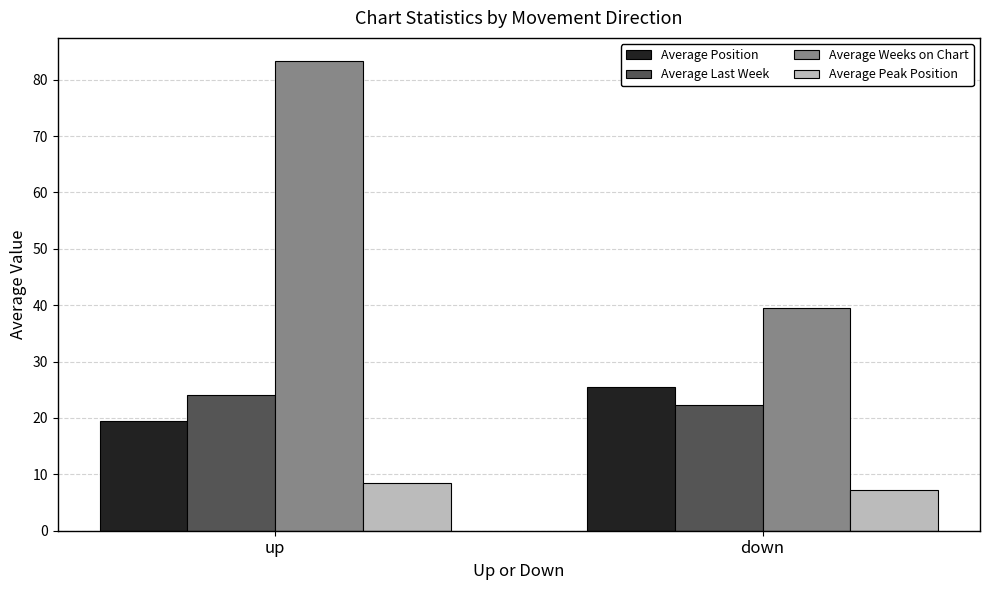

The value of Average Position at down is 25.4. True or false?

True